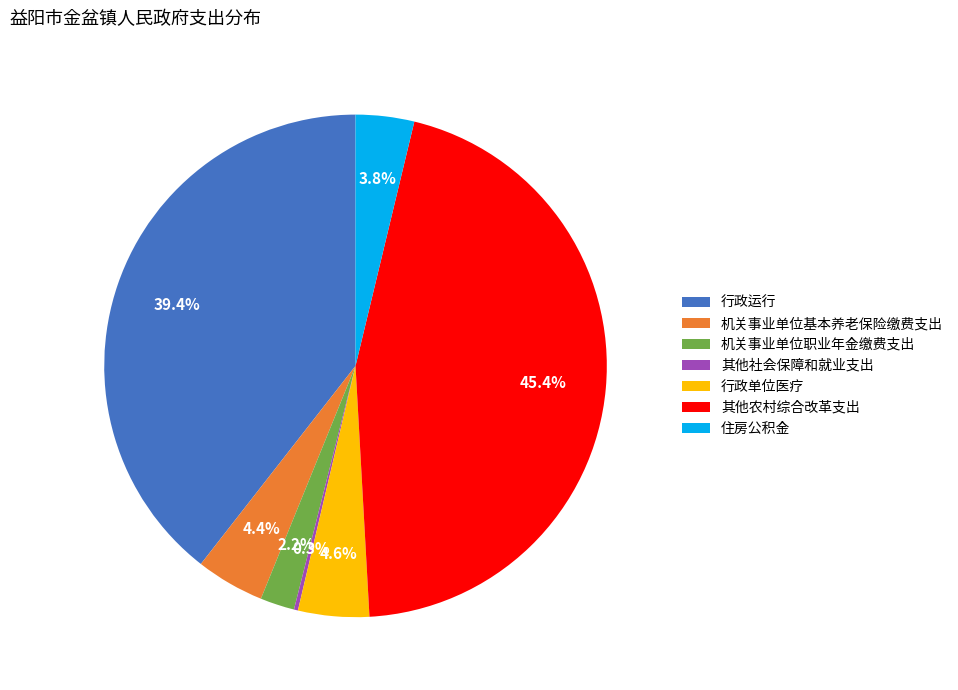

Do 机关事业单位职业年金缴费支出 and 其他农村综合改革支出 together represent more than half of the pie?

No